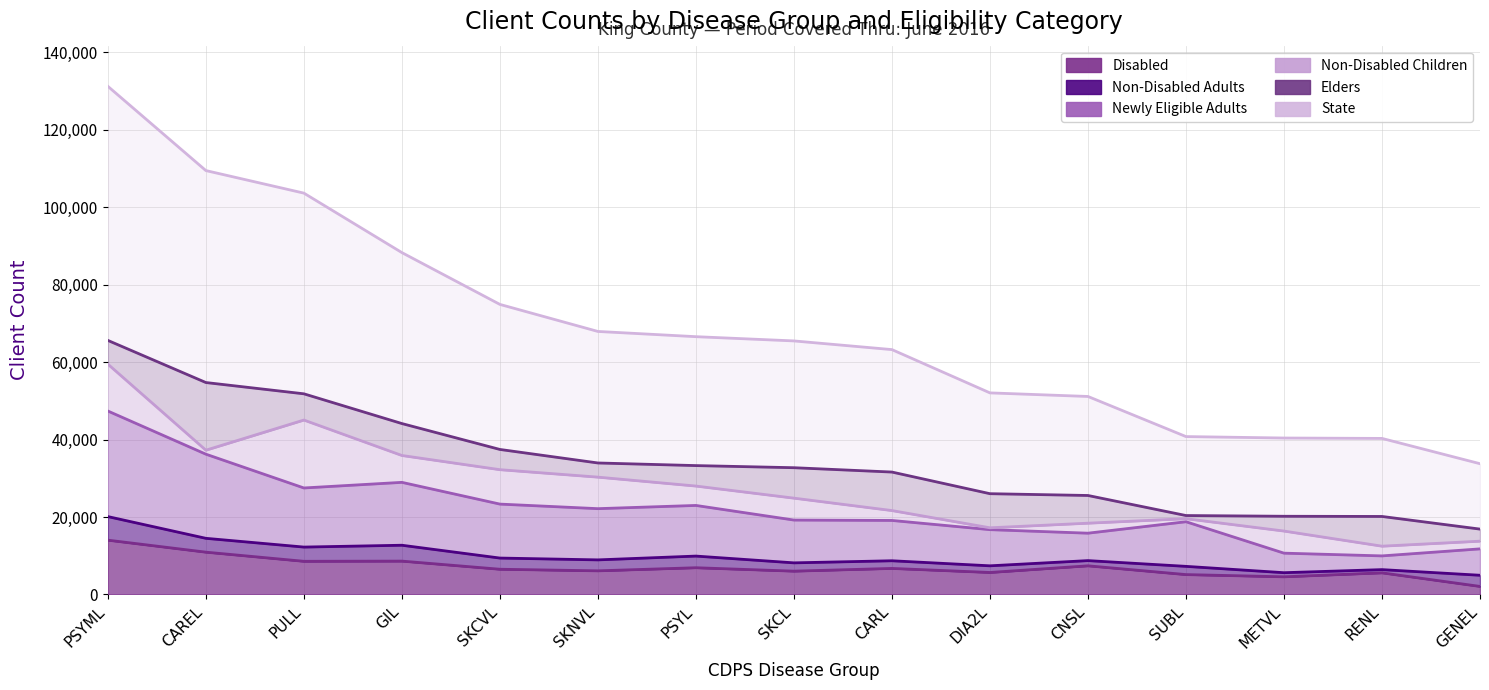

Does the chart display data point markers on the line(s)?

No